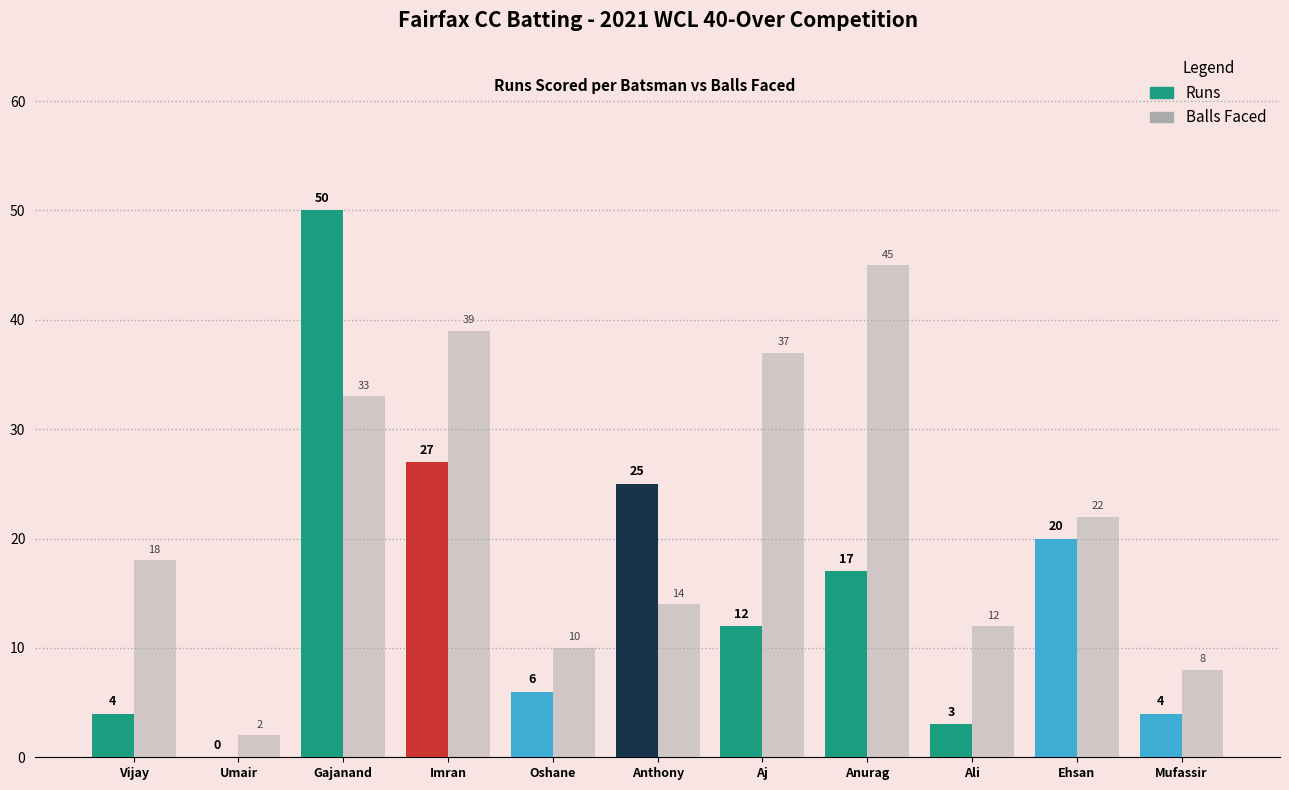

How many groups of bars are there?

11